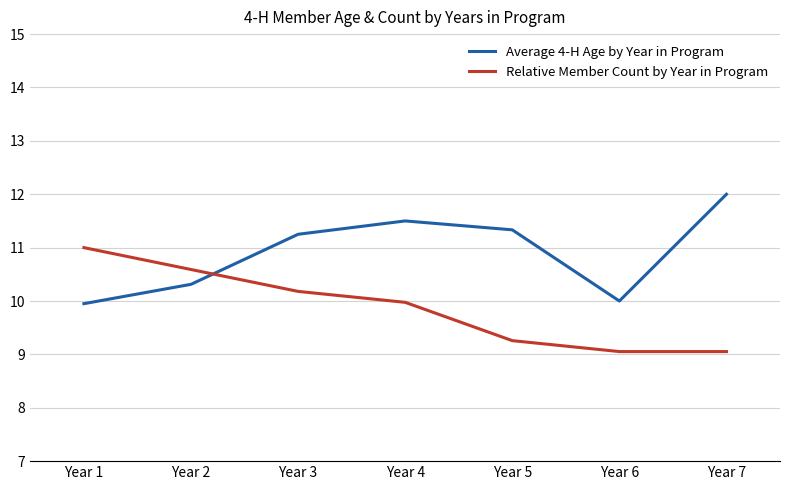

Rank the series by their average value, from highest to lowest.

Average 4-H Age by Year in Program, Relative Member Count by Year in Program